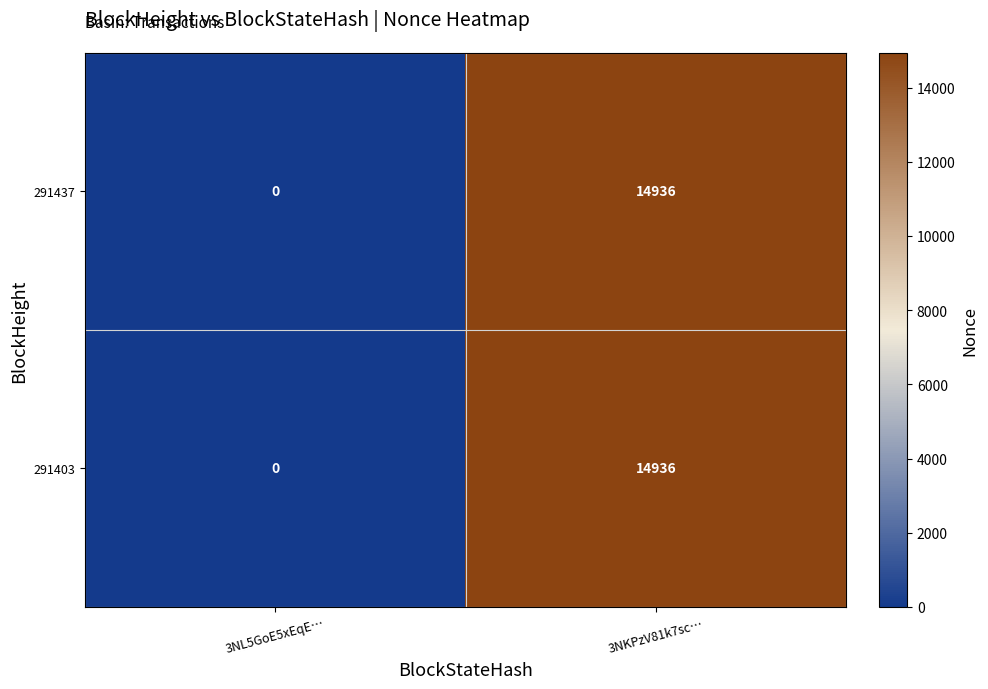

True or false: 291437 has a value of 7159 at 3NKPzV81k7sc….

False